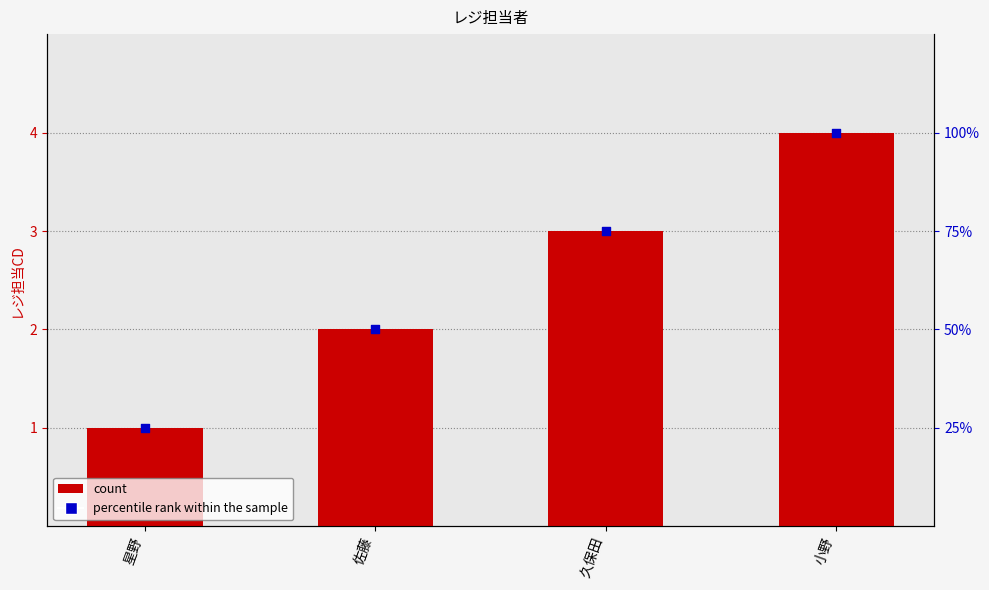

What is the total value across all series at 久保田?

6